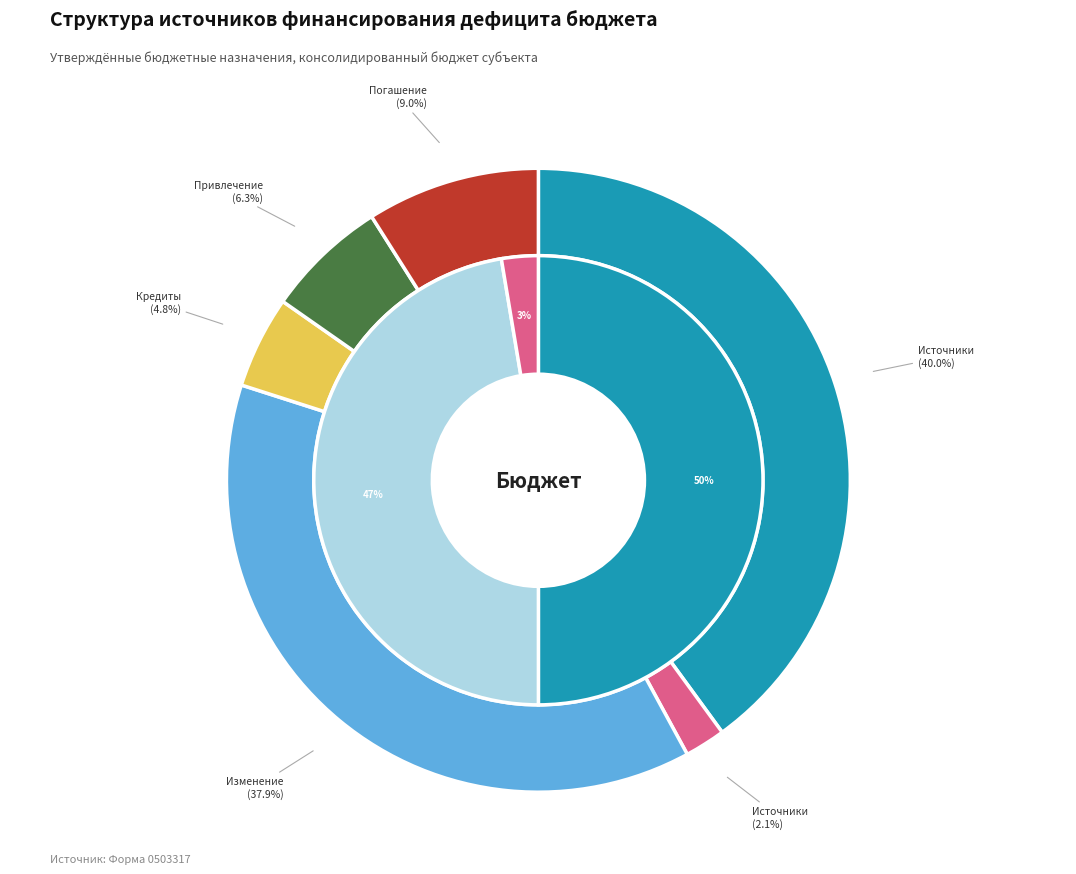

Which category has the smallest portion of the pie?

Источники внутреннего финансирования